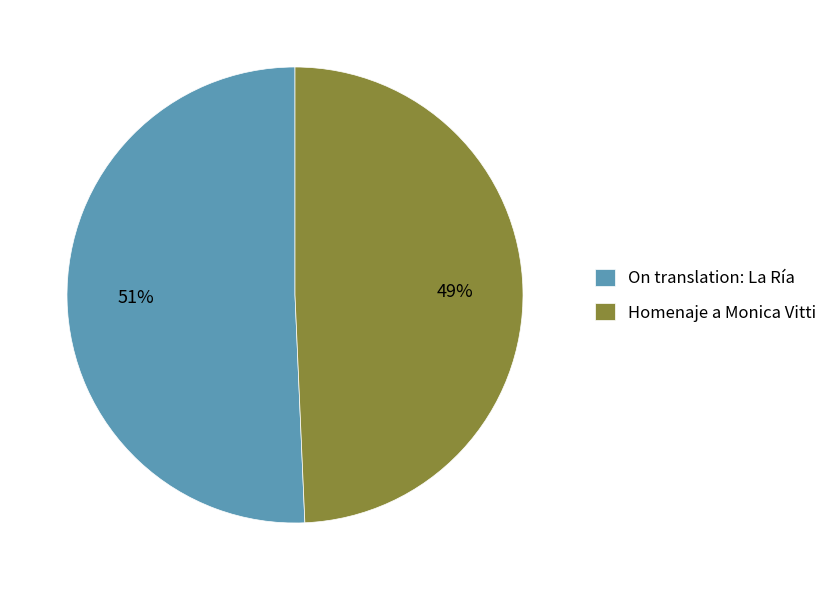

Which slice is the smallest?

Homenaje a Monica Vitti